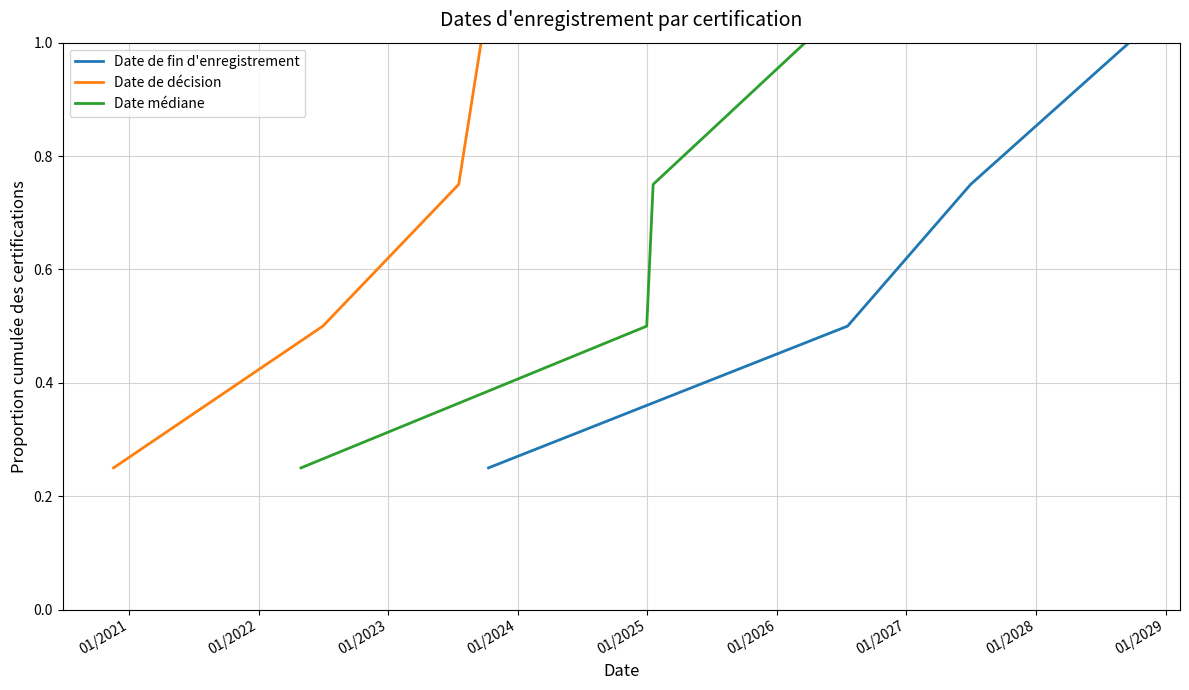

Reading left to right, what are all the values shown in this chart?

Date de fin d'enregistrement: 0.2	0.5	0.8	1.0
Date de décision: 0.2	0.5	0.8	1.0
Date médiane: 0.2	0.5	0.8	1.0